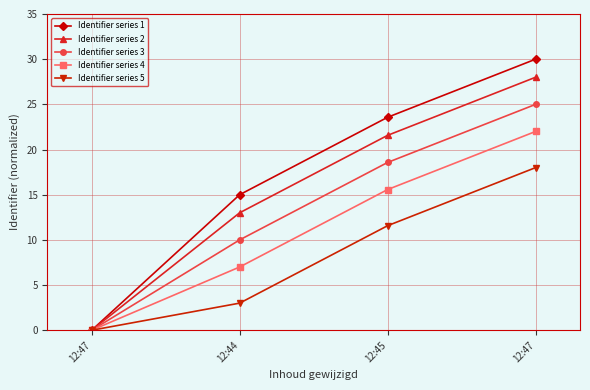

How many lines are shown in the chart?

5